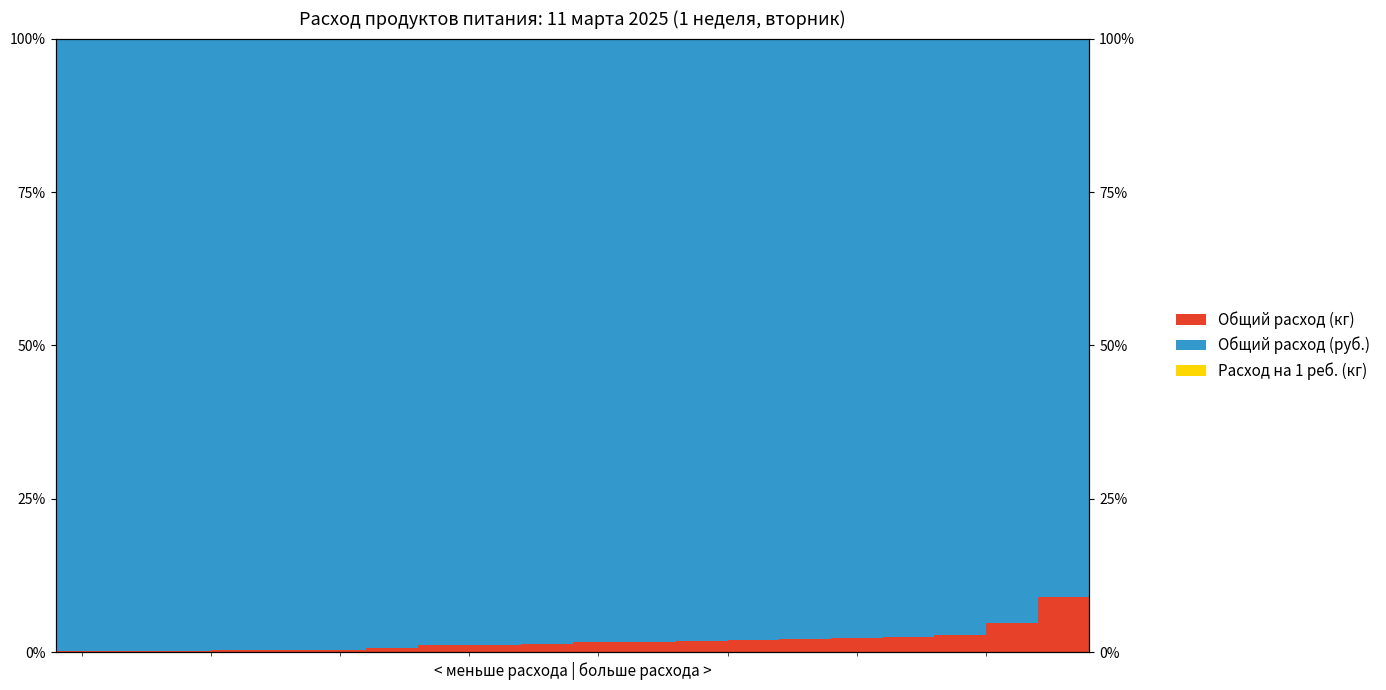

What is the lowest value of the Общий расход (кг) series?

0.1